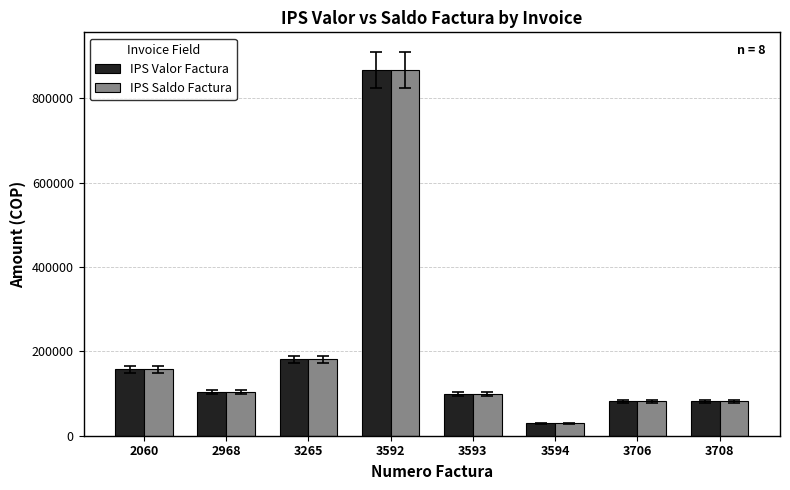

The IPS Saldo Factura series shows 181000 at 3265. True or false?

True